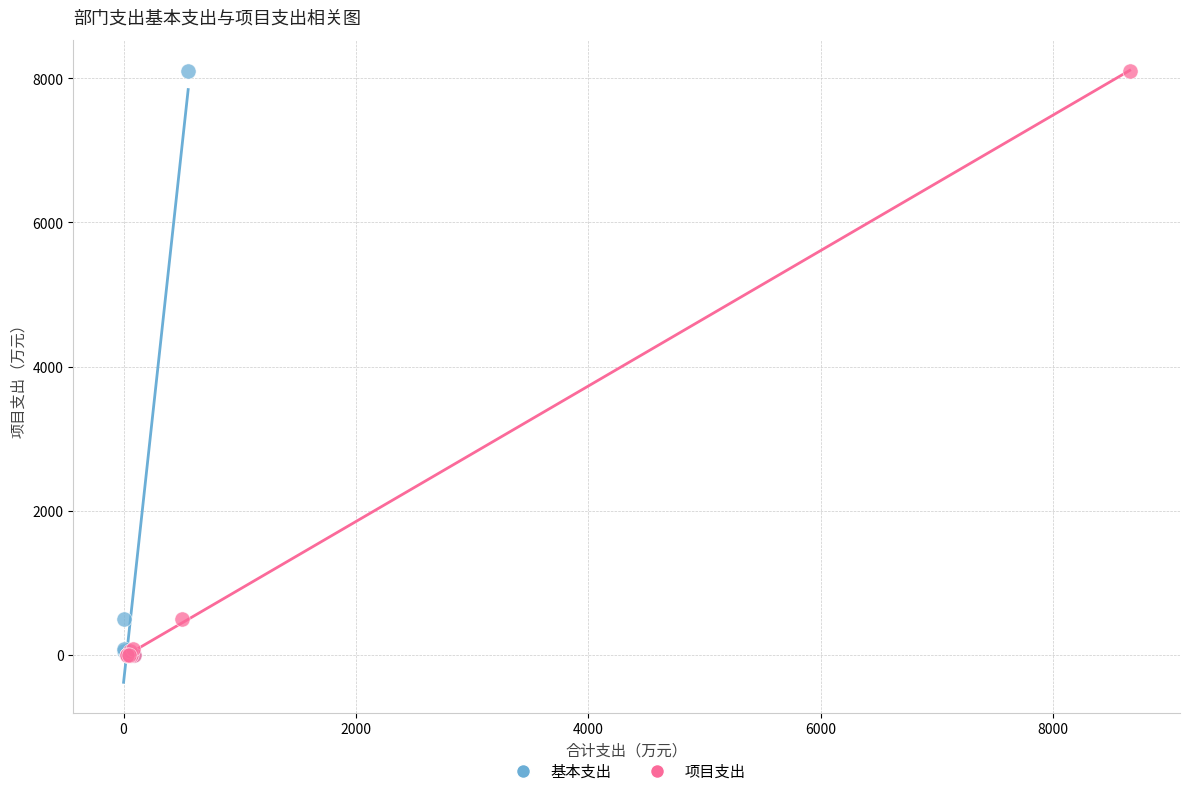

What are all the series names shown in the legend?

基本支出, 项目支出